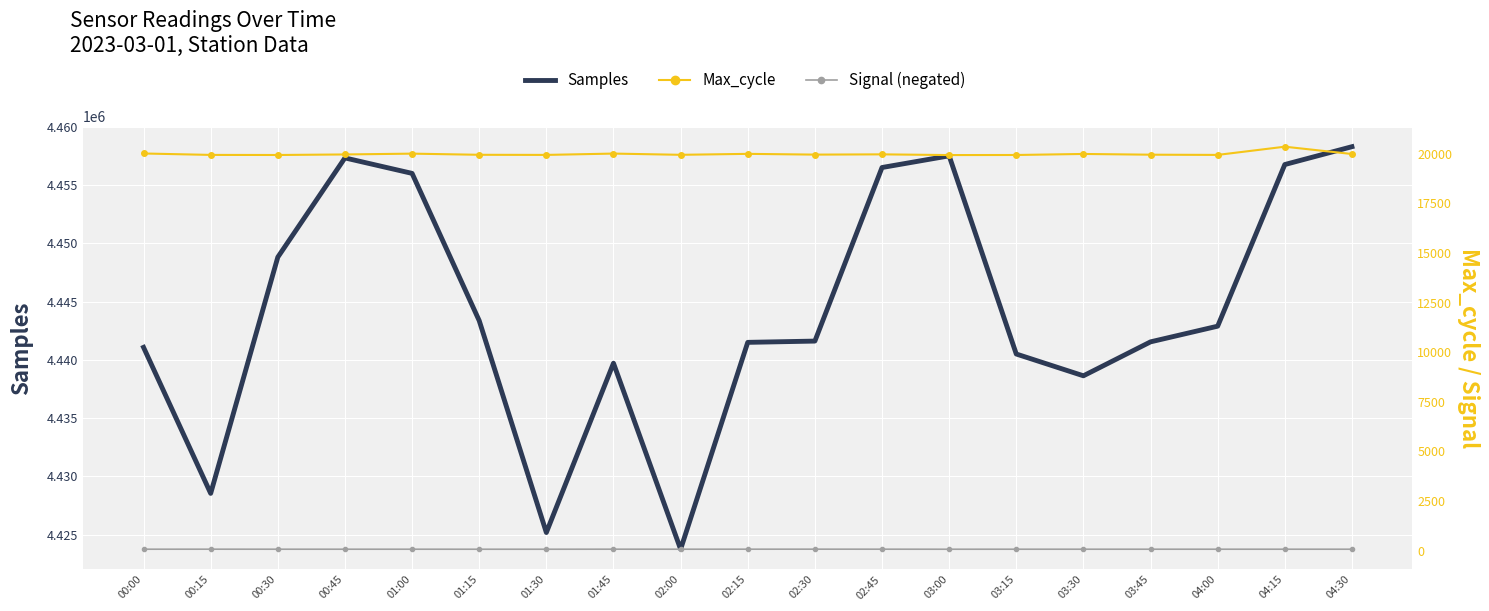

Which category has the highest value in the Samples series?

04:30